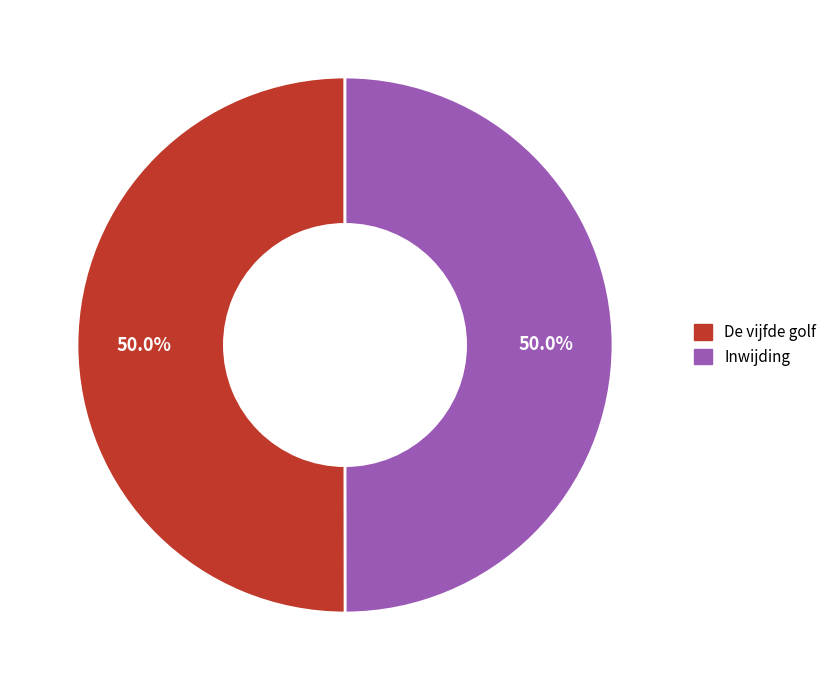

Approximately how many times larger is the value at De vijfde golf compared to Inwijding?

1.0